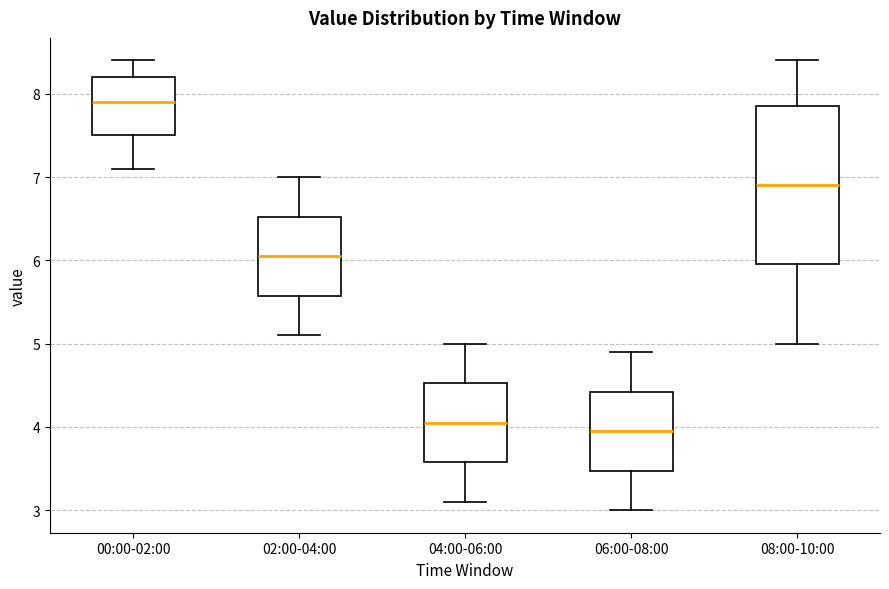

Which box's median line is the highest?

00:00-02:00